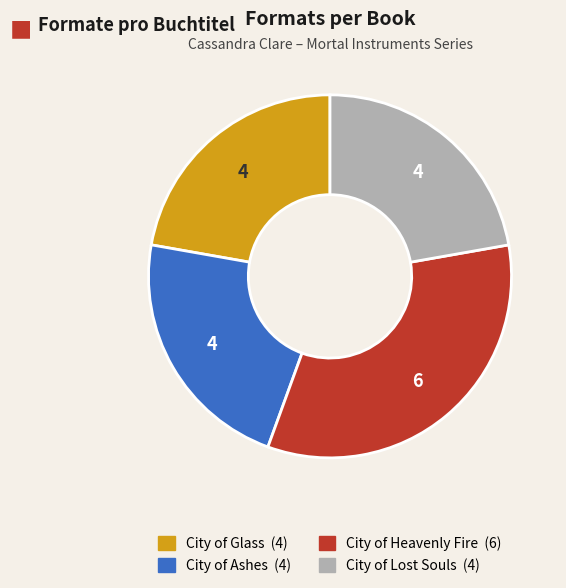

Which has a higher value, City of Glass or City of Heavenly Fire?

City of Heavenly Fire